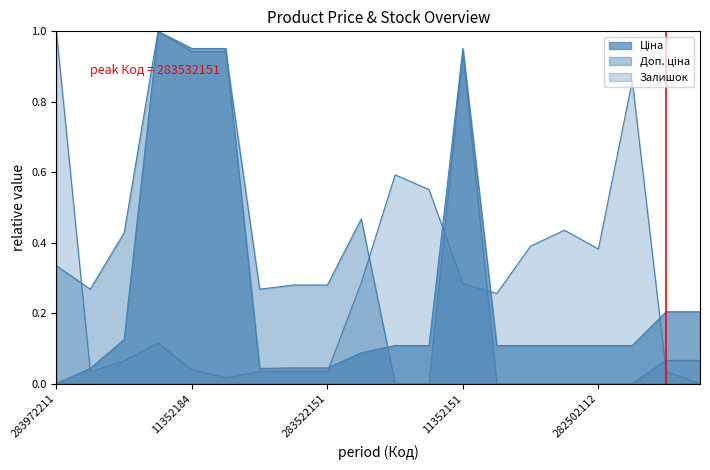

What position from the right is 283522182?

13